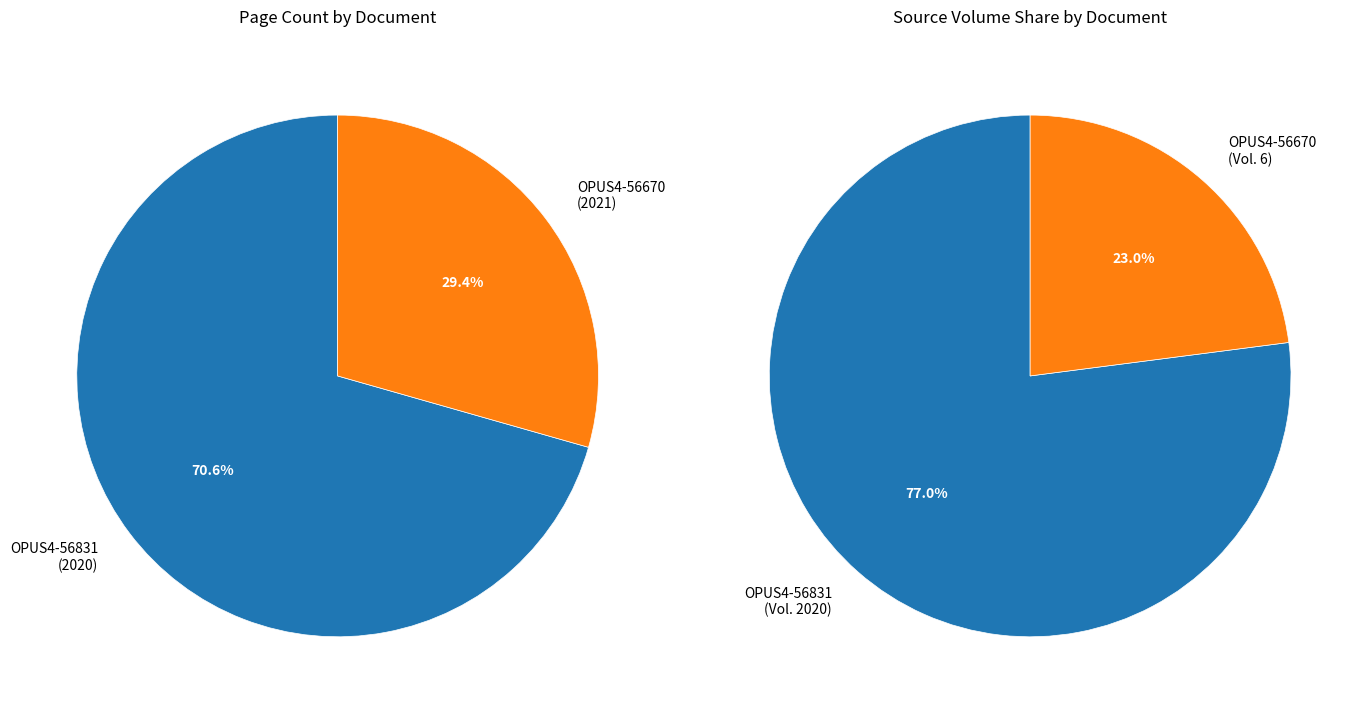

Is there a majority slice in this chart?

Yes